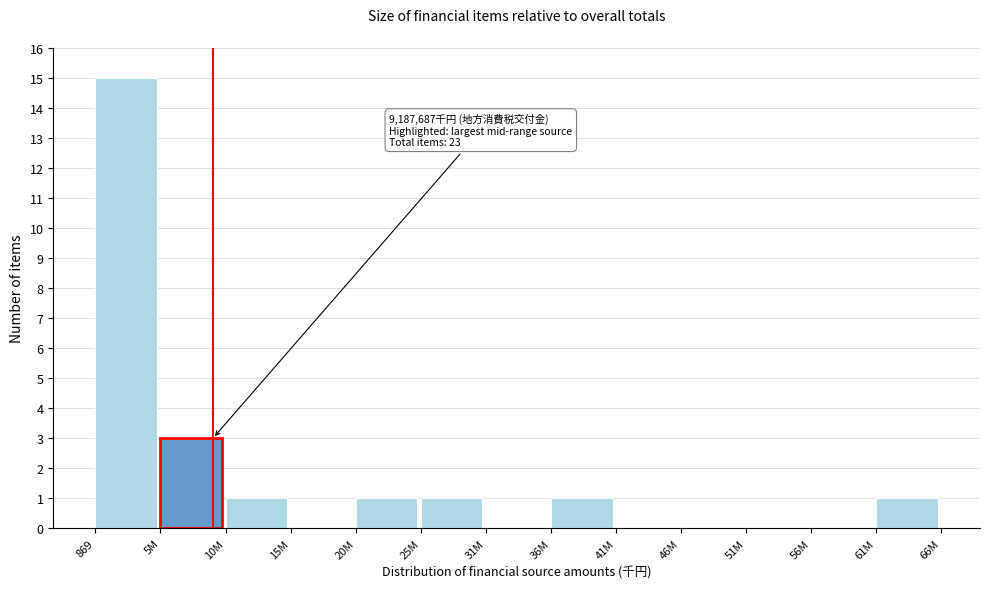

Reading right to left, what are all the values shown in this chart?

61M=1	56M=0	51M=0	46M=0	41M=0	36M=1	31M=0	25M=1	20M=1	15M=0	10M=1	5M=3	869=15